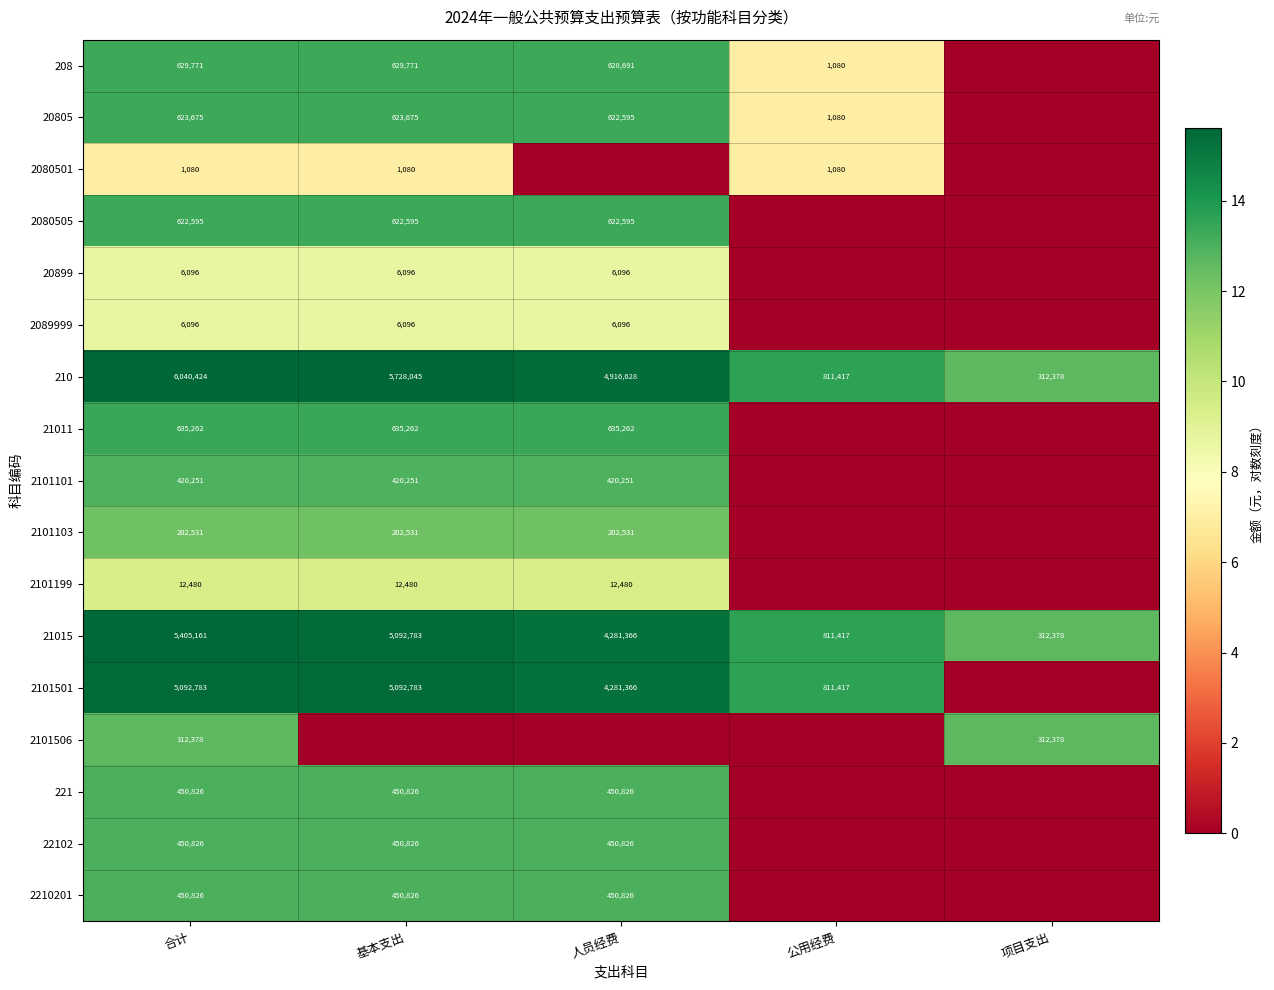

The 21015 series shows 811417 at 公用经费. True or false?

True